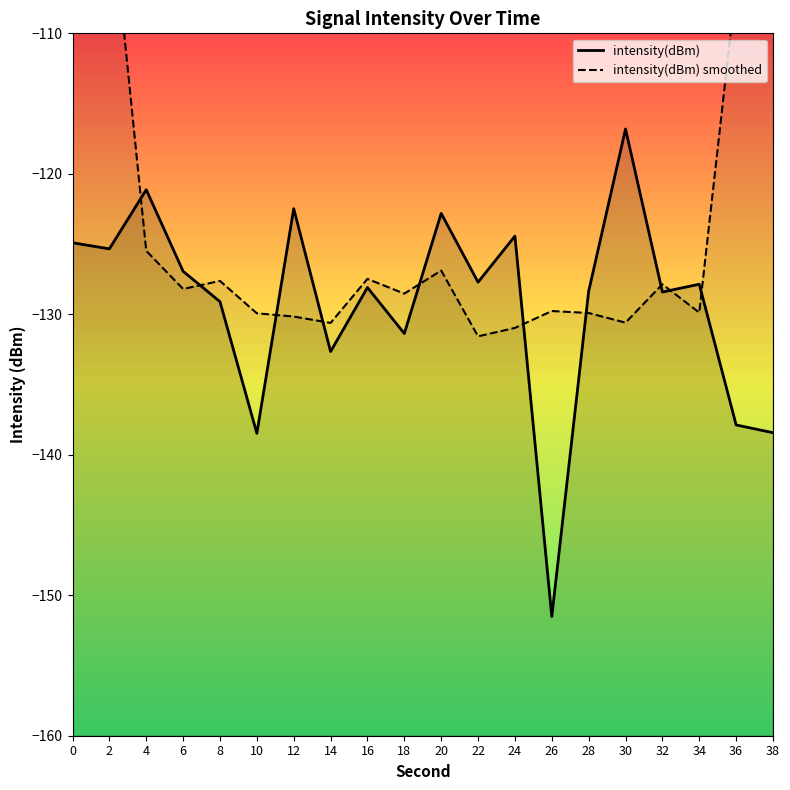

Where is the first local minimum for intensity(dBm) smoothed?

6